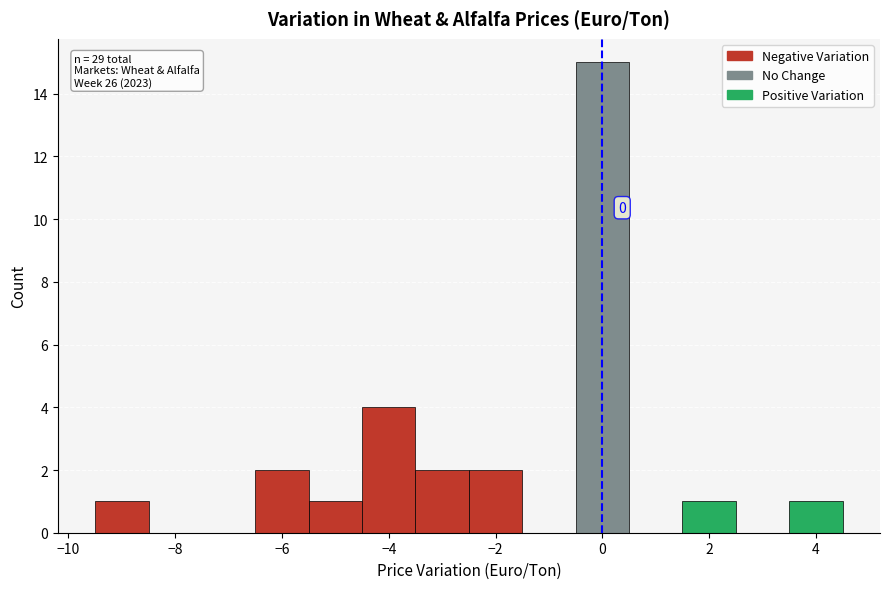

Which range on the x-axis has the tallest bar?

-0.5 to 0.5